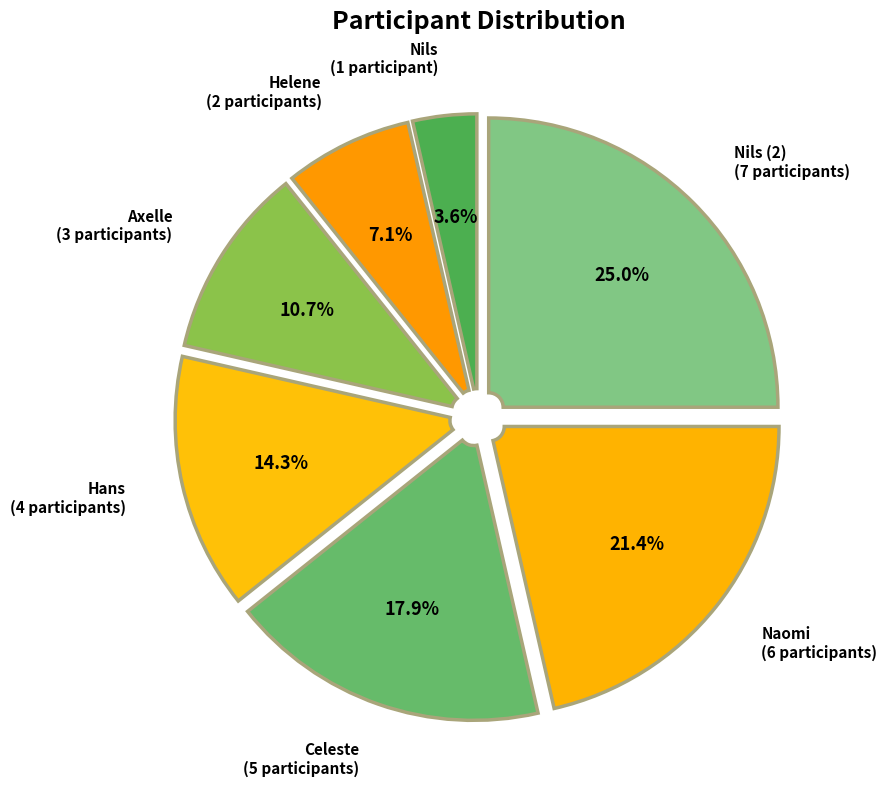

Count the number of slices in the pie.

7